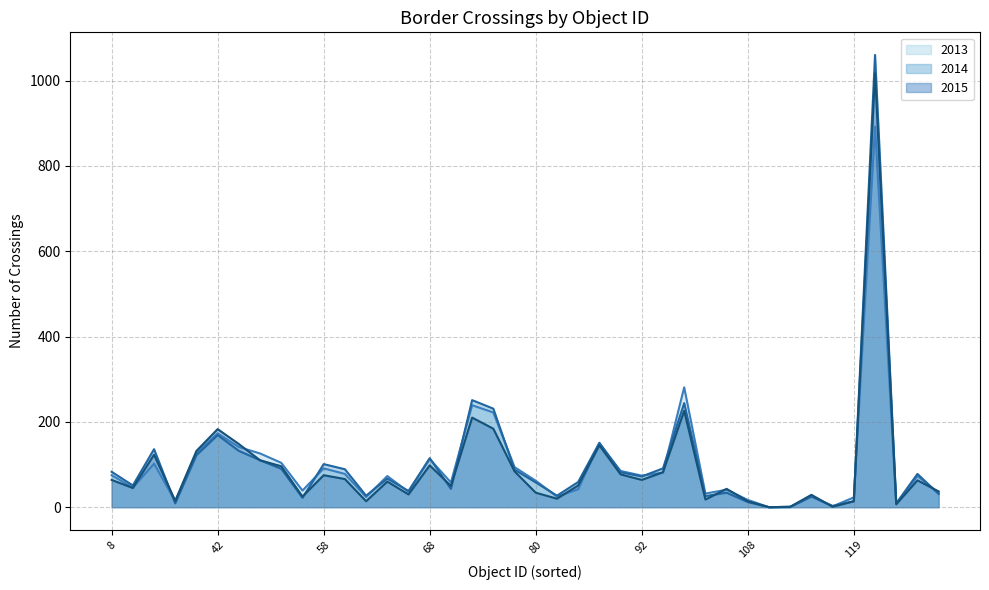

Where is 2015 nearest to the value 508?

98